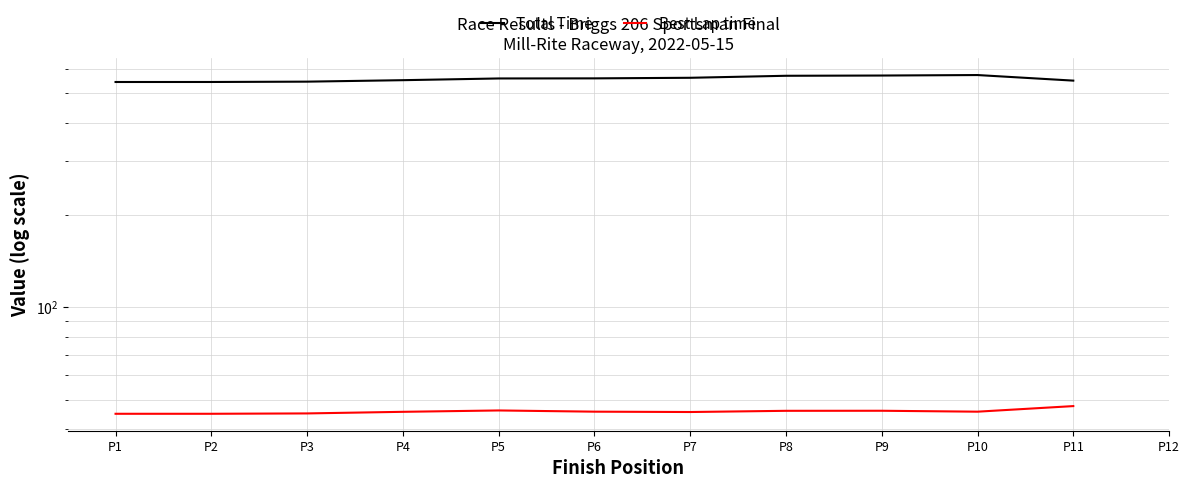

Rank the series by their maximum value, from lowest to highest.

Best Lap time, Total Time